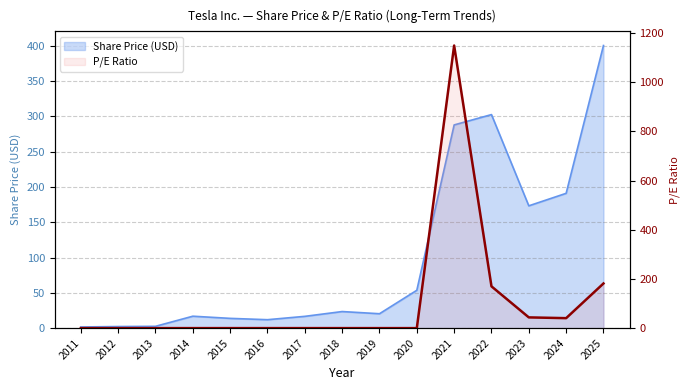

The chart shows a value of 0.0 at 2011. True or false?

True